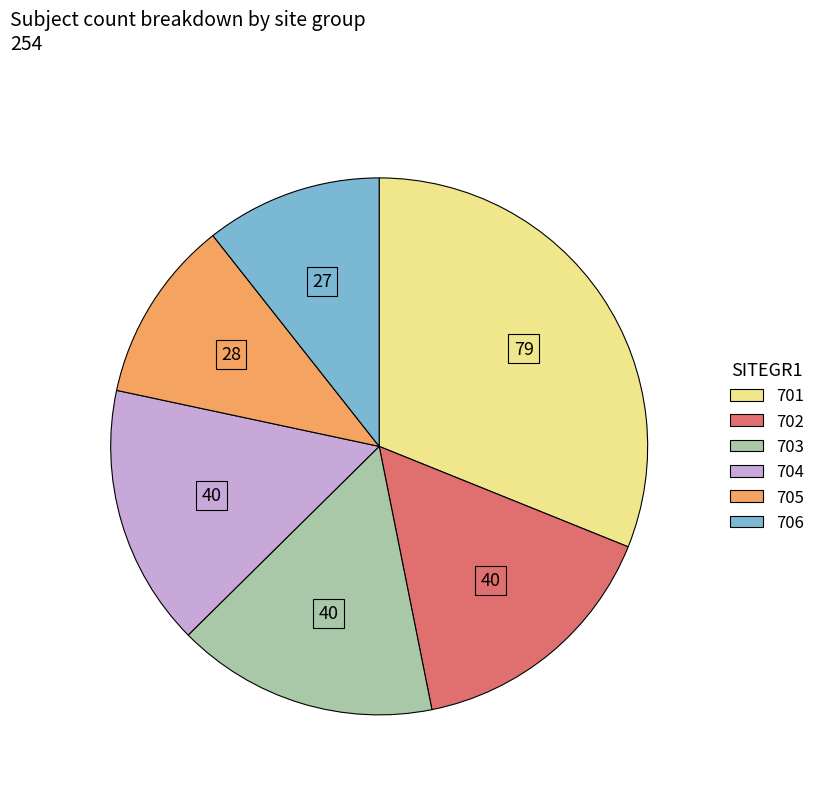

Is there any slice that represents more than half of the pie?

No